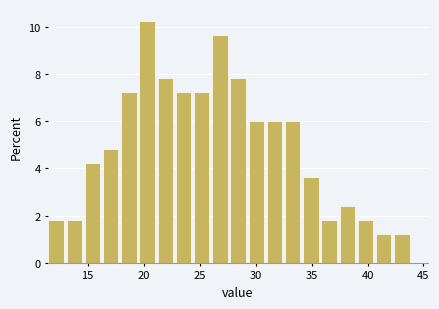

Read against the x-axis, roughly where is the centre of the tallest bar?

20.5